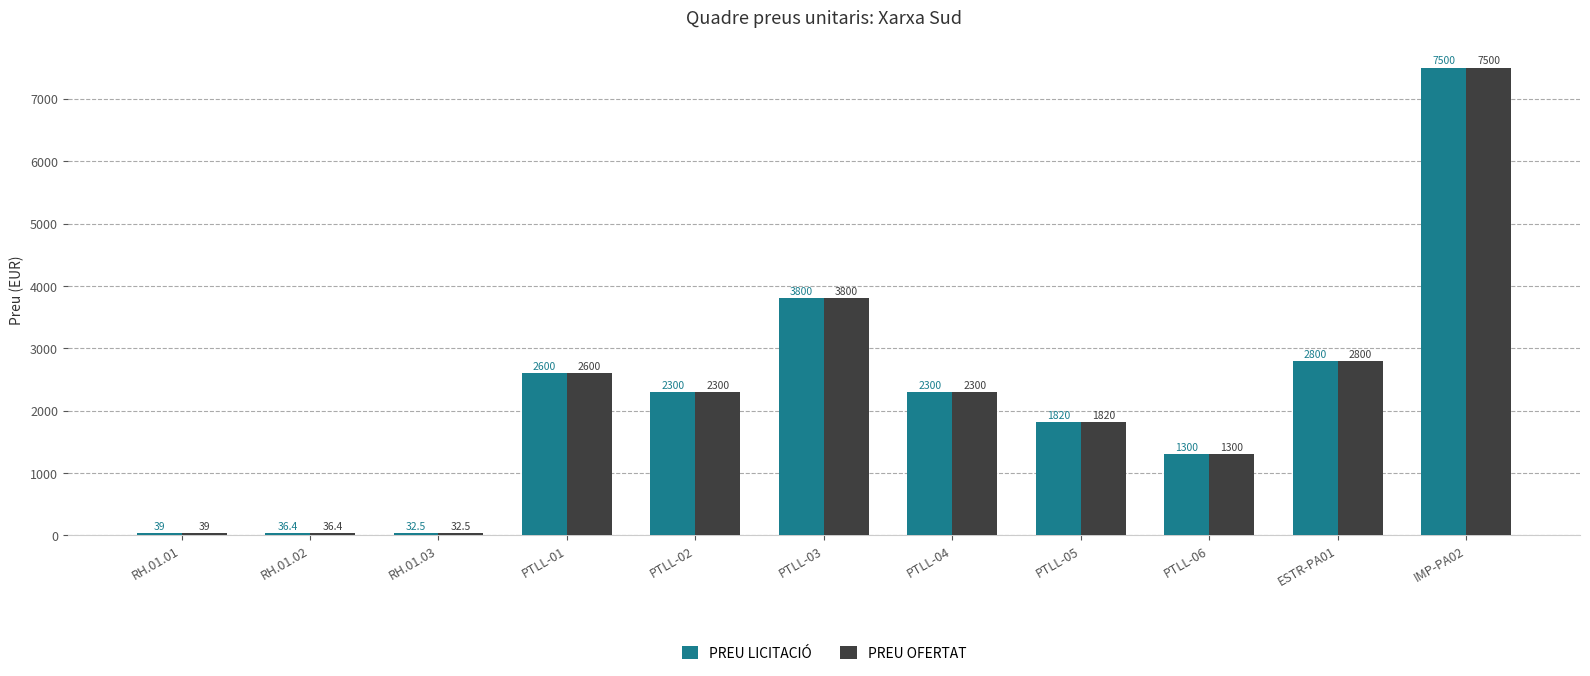

What is the total value across all series at PTLL-05?

3640.0